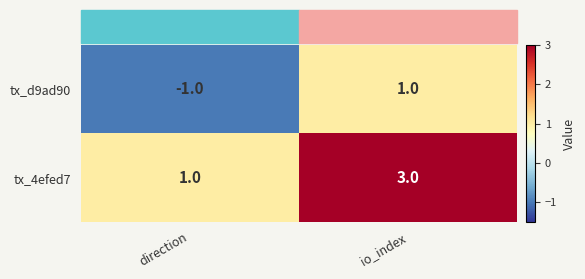

What is the sum of all tx_4efed7 values?

4